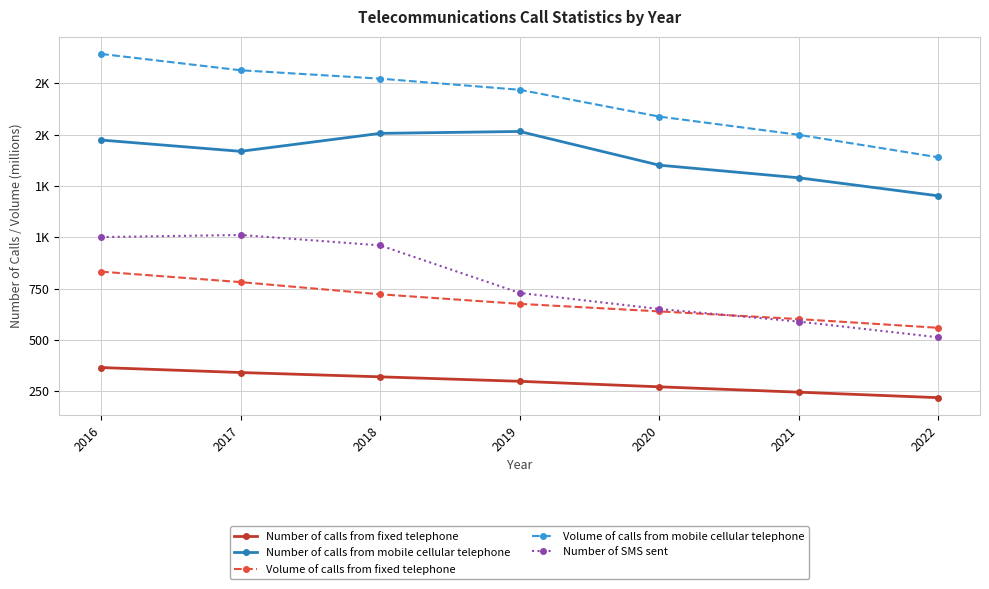

What is the sum of all Number of SMS sent values?

5451.5